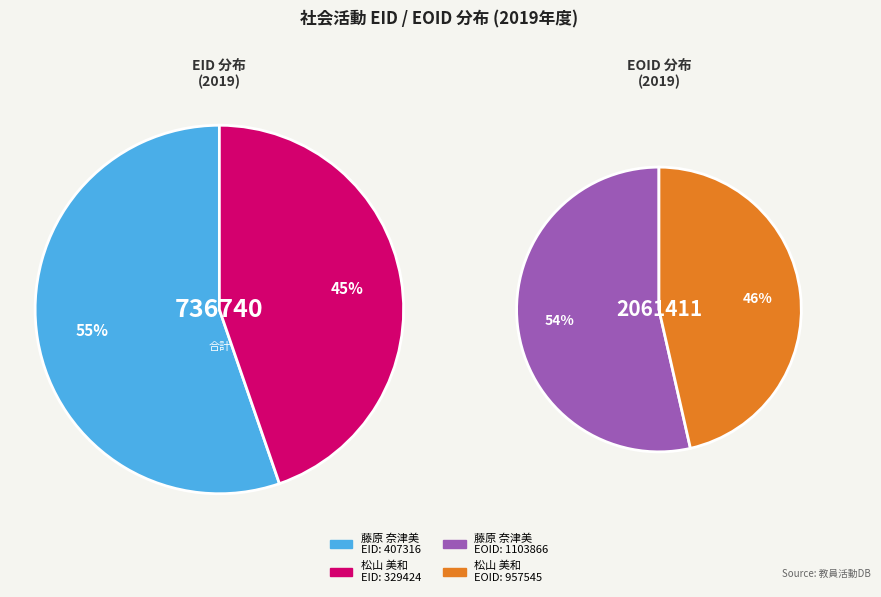

To the nearest percent, what is the difference between the largest and smallest slice percentages?

11%